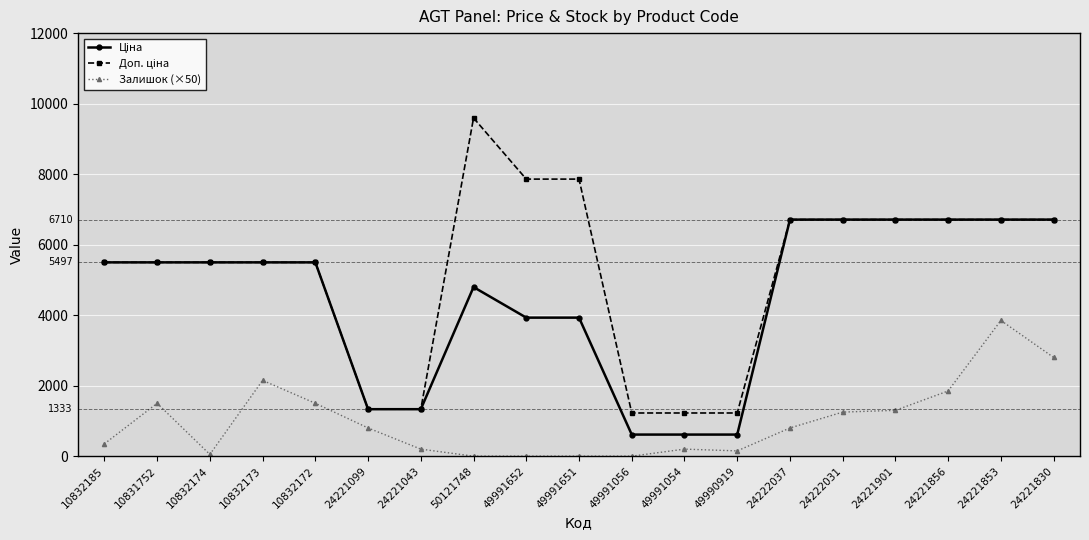

Count the number of categories in the chart.

19